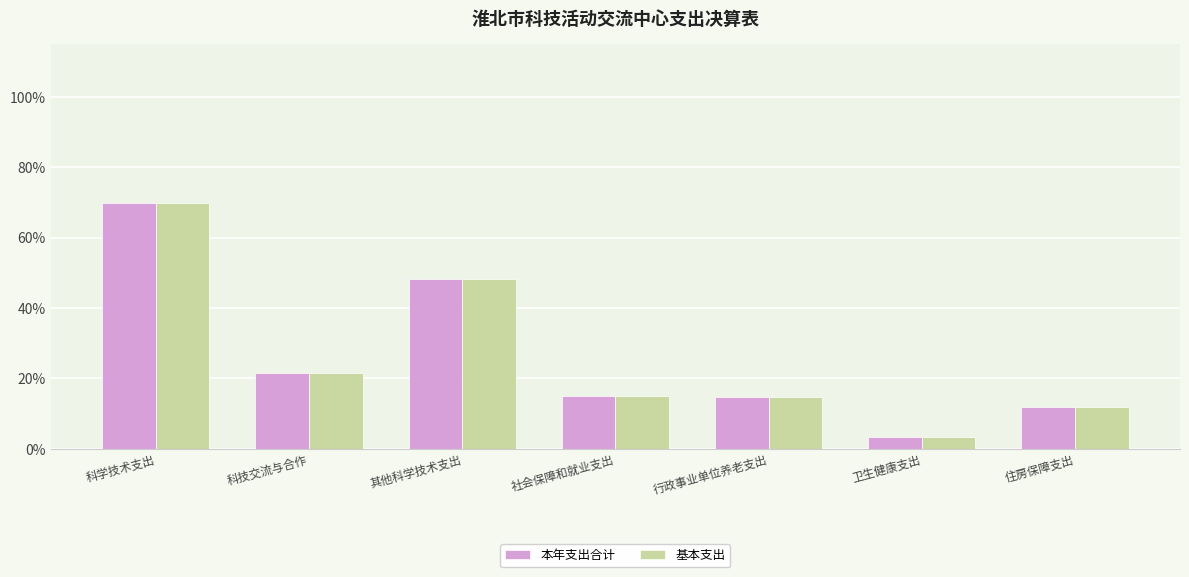

At how many categories does at least one series exceed 30?

2